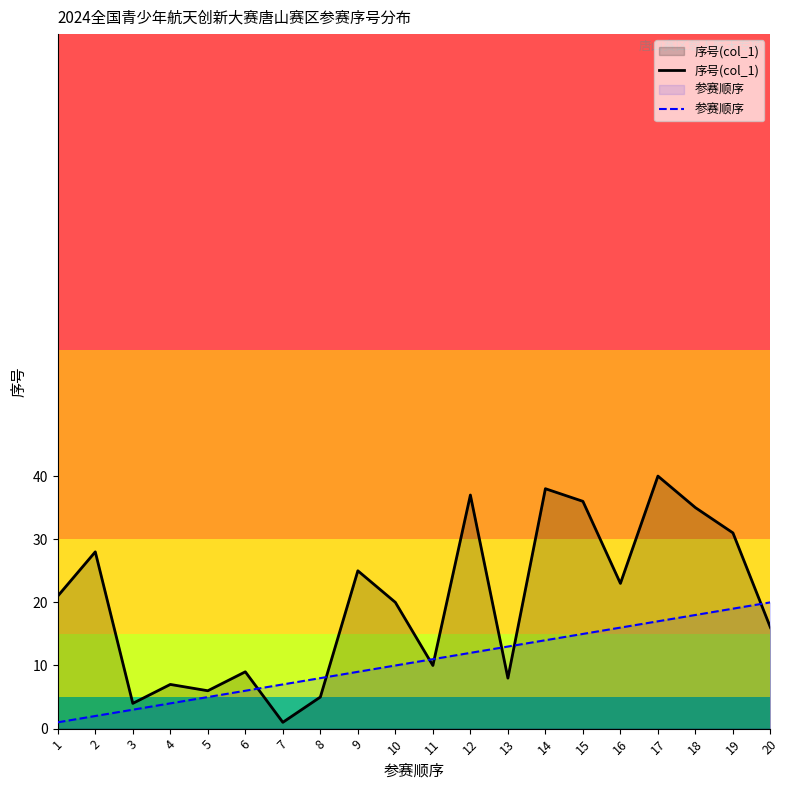

How many data points in 序号(col_1) are above 21?

9